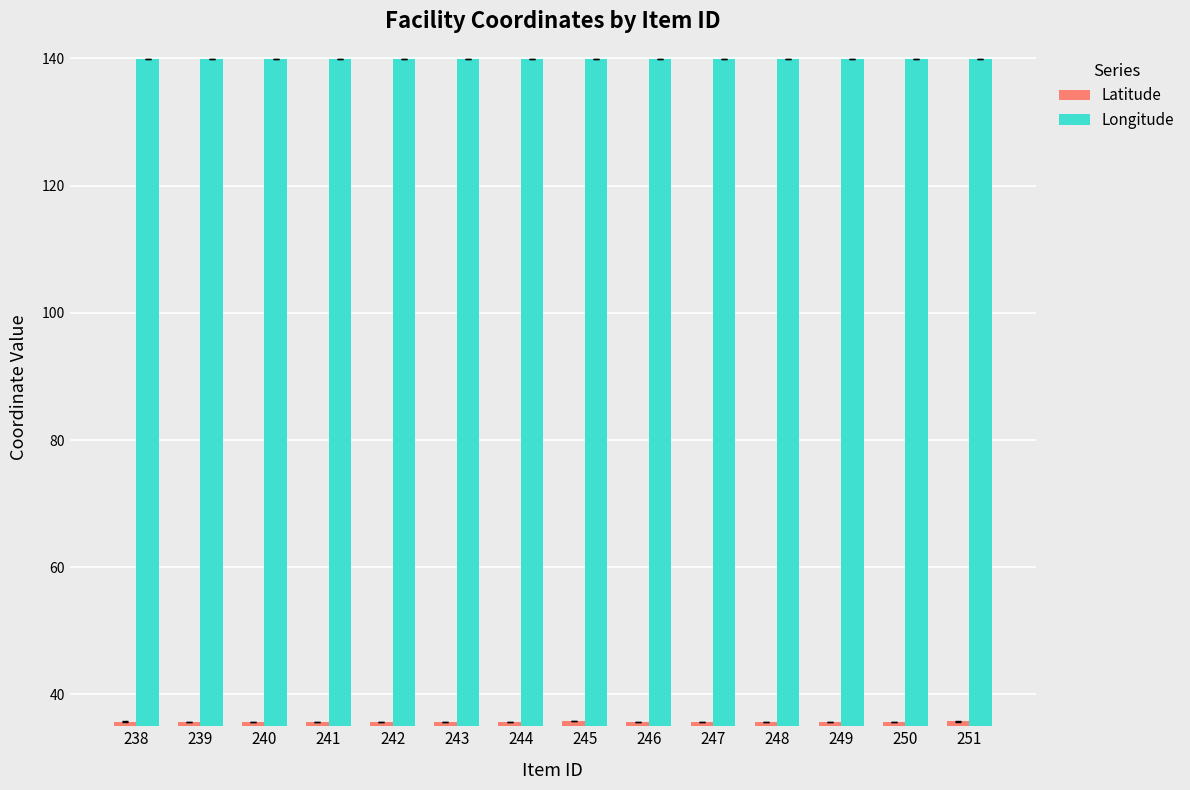

Read the Latitude value at 239.

35.7